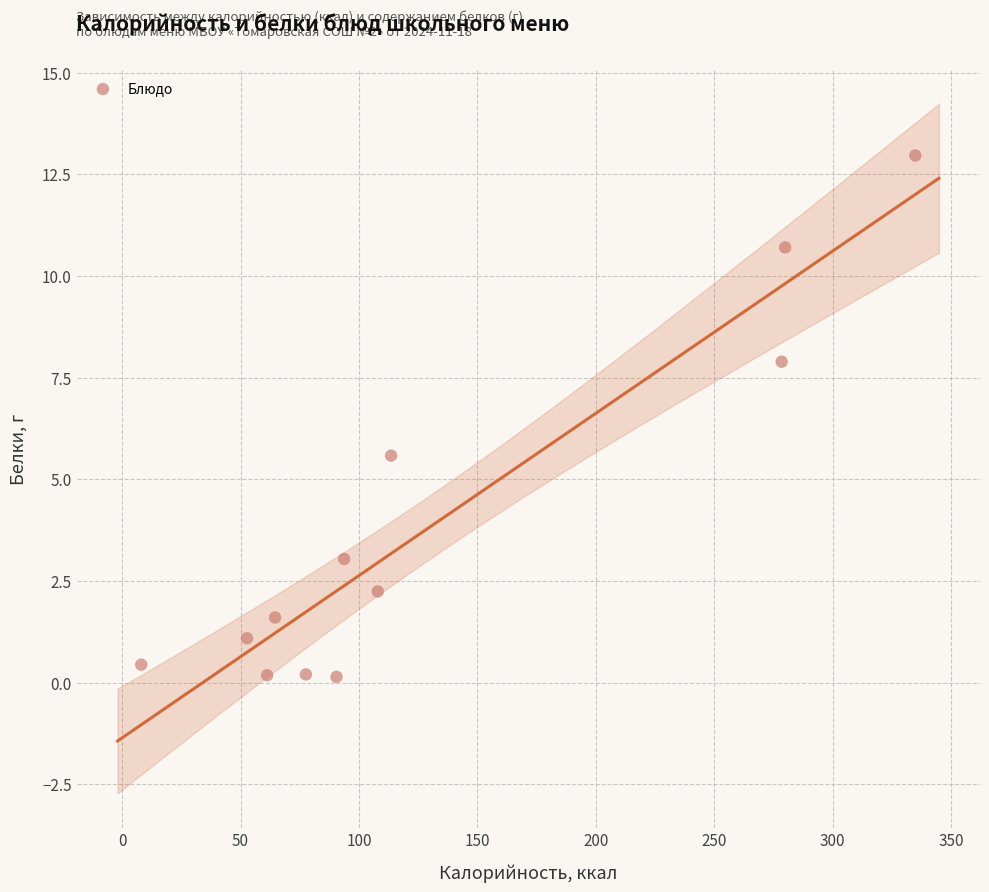

What Y value in the scatter plot is closest to 6?

5.6